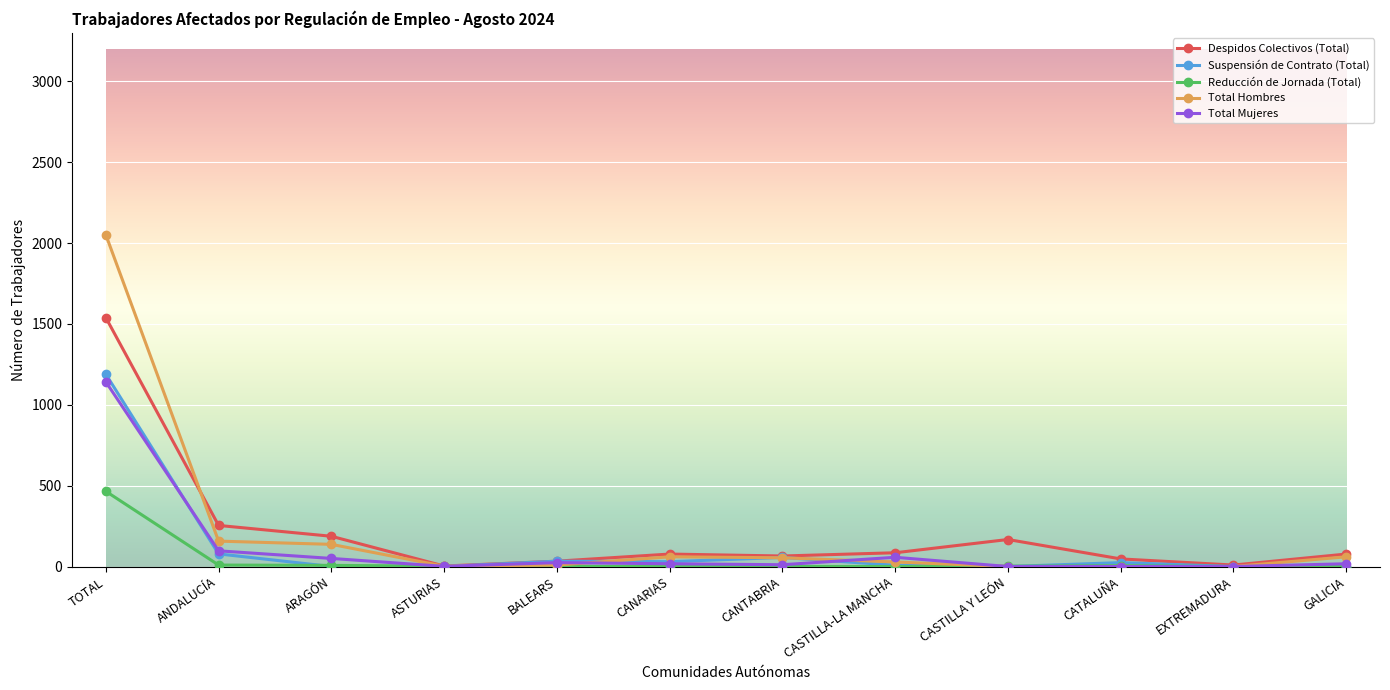

What is the difference between the Total Hombres values at ASTURIAS and CATALUÑA?

2